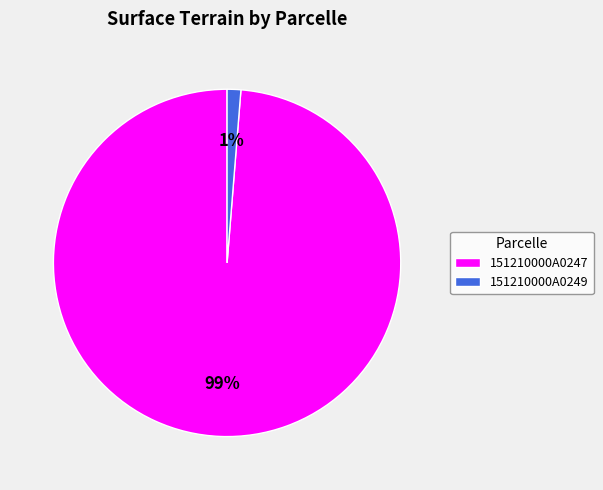

What is the largest slice in the pie chart?

151210000A0247